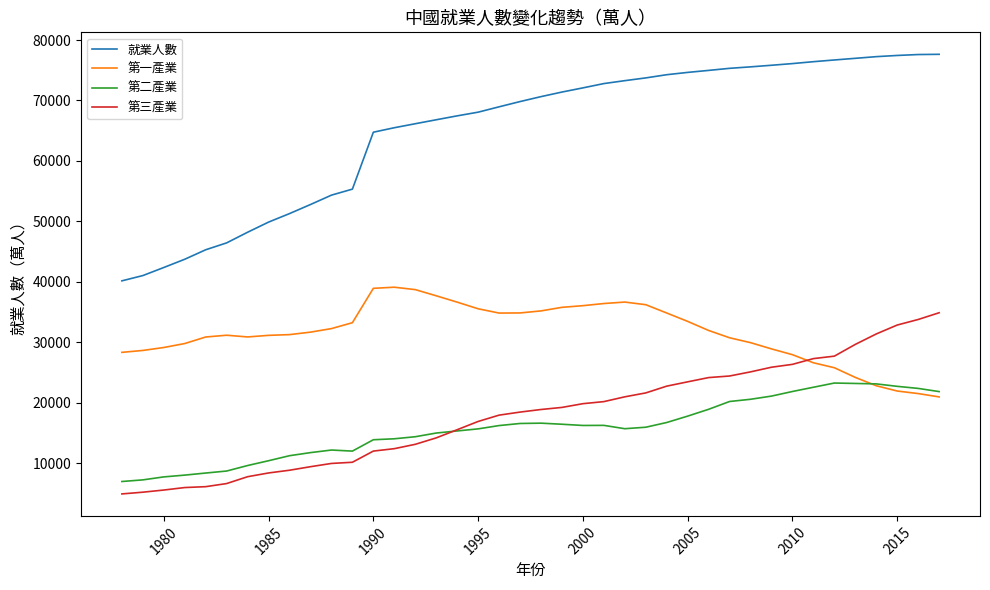

Which series has the largest total across all categories?

就業人數